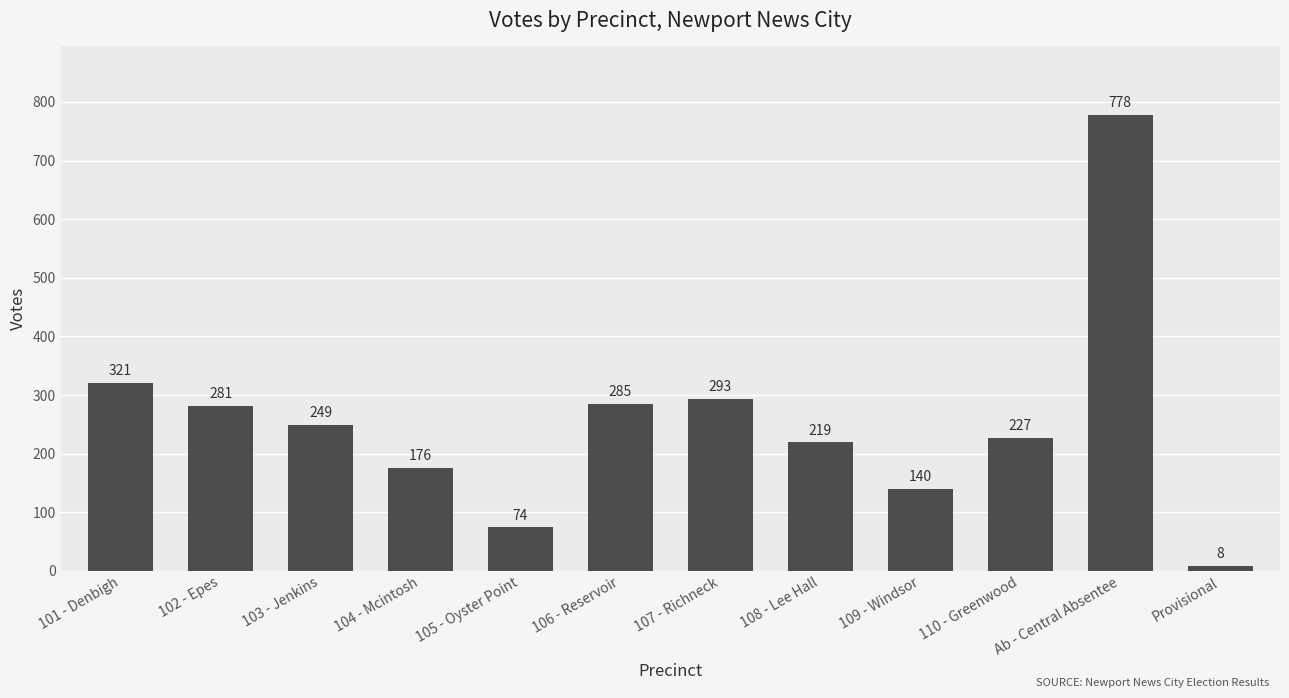

Reading left to right, transcribe all the data shown in this chart.

321	281	249	176	74	285	293	219	140	227	778	8